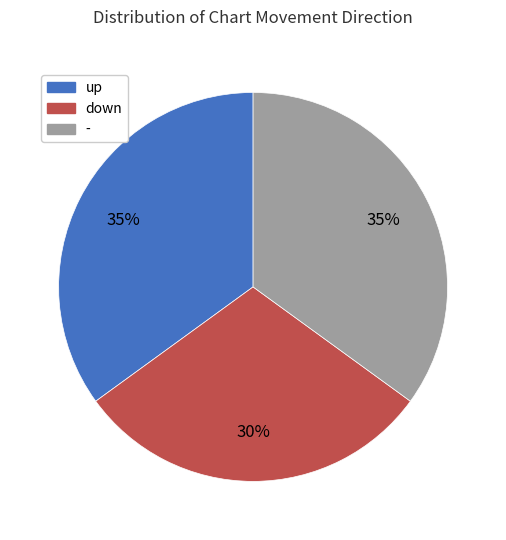

Is - the majority of the pie?

No